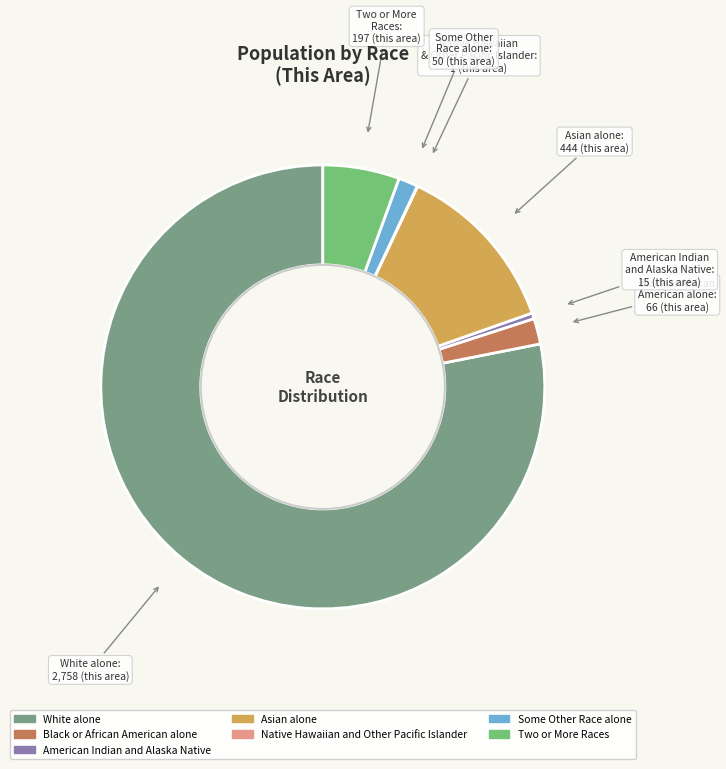

What is the majority slice?

White alone